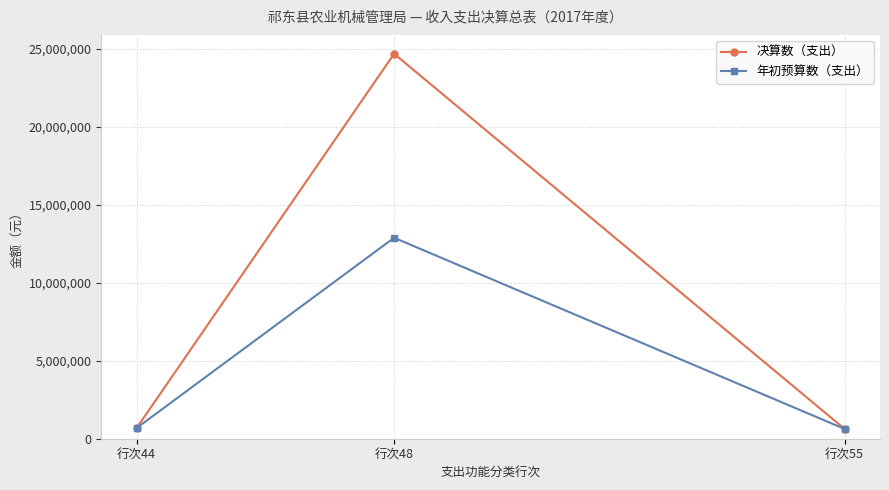

How many lines are shown in the chart?

2